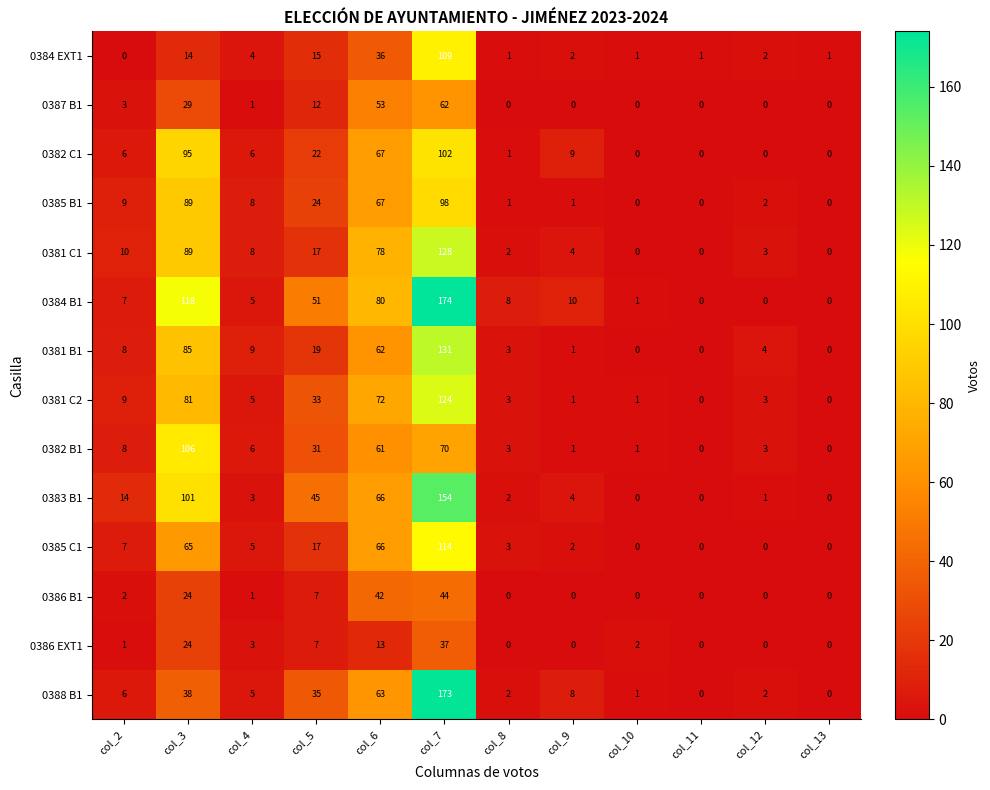

The value of 0385 B1 at col_13 is 43. True or false?

False